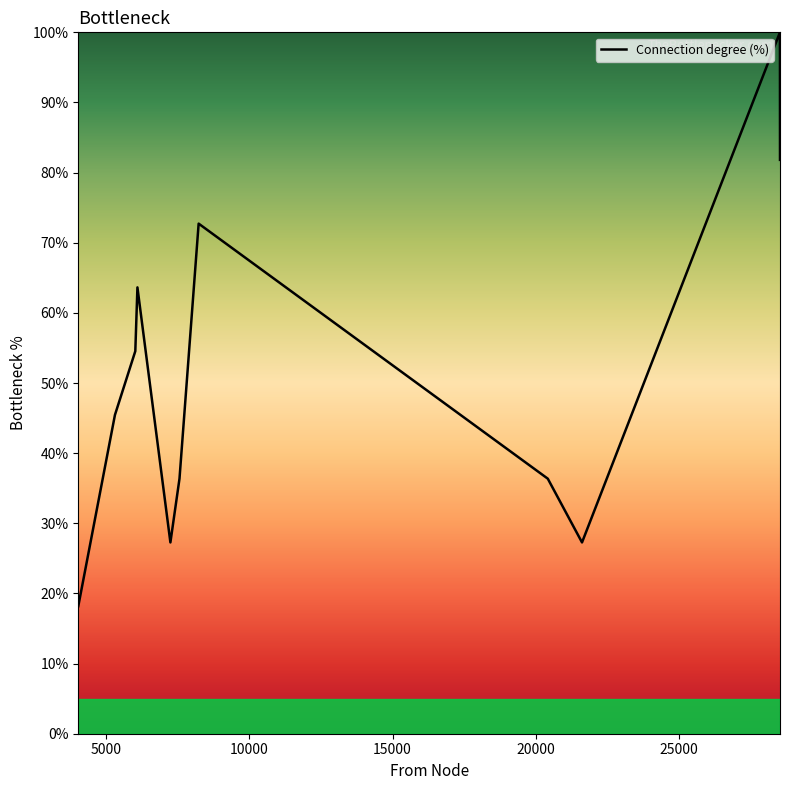

What is the smallest value displayed?

18.2